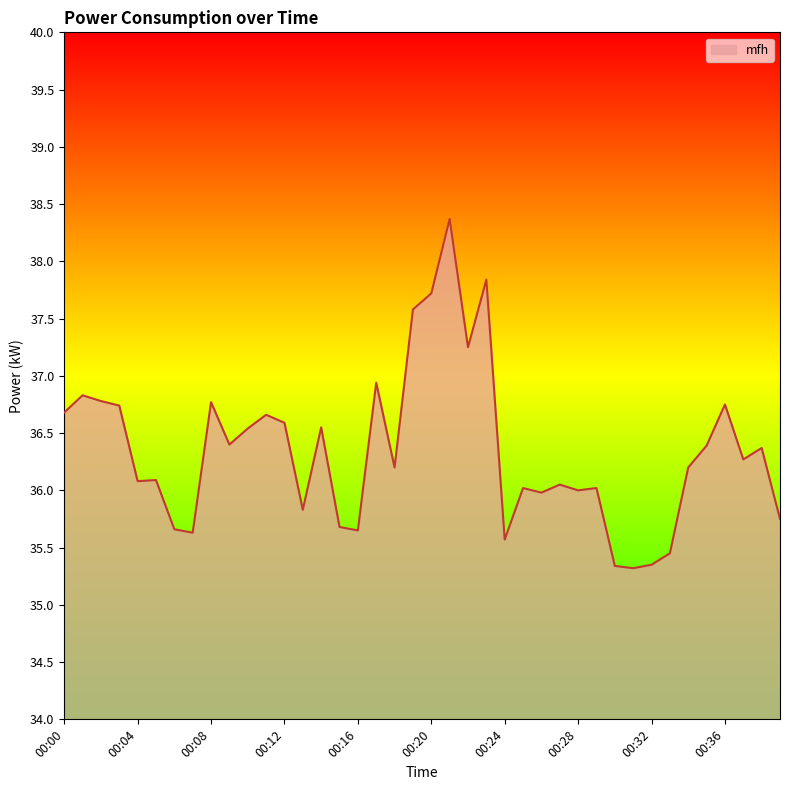

What is the maximum value shown in the chart?

38.4